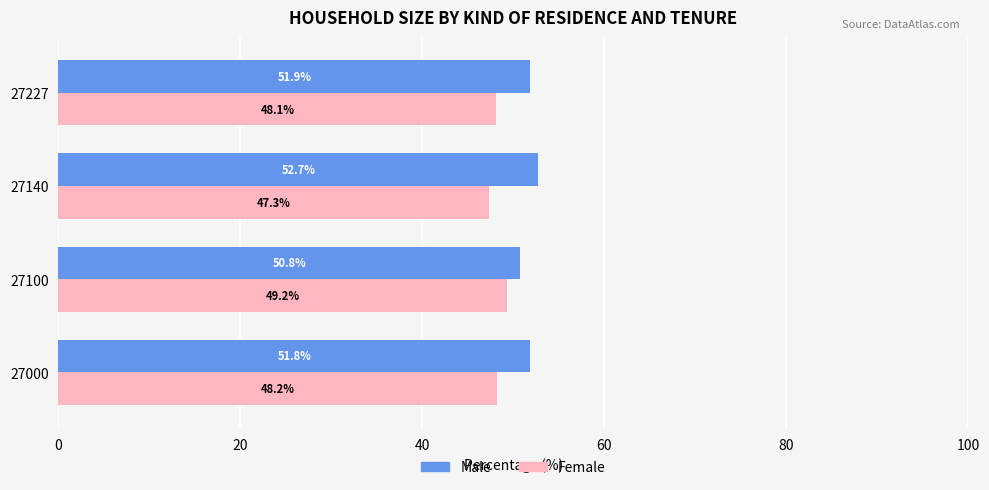

Where is Male nearest to the value 51?

27100